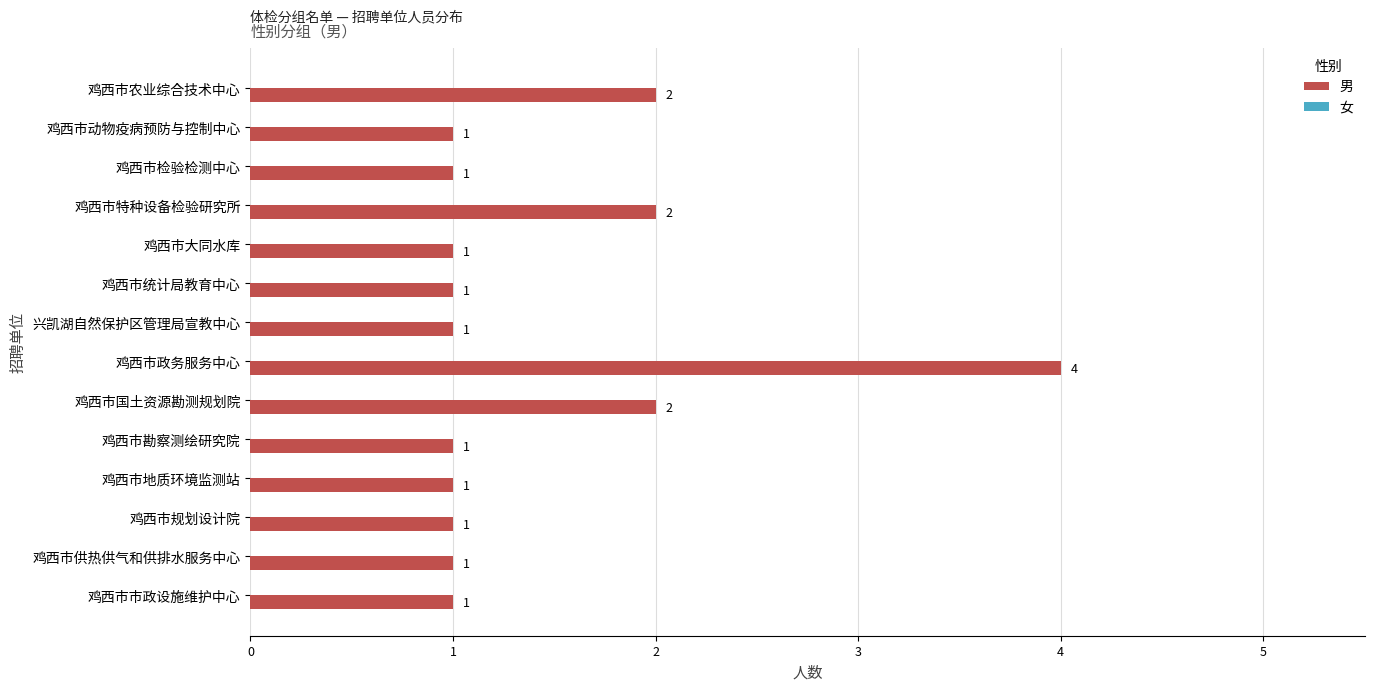

What is the label of the 10th bar from the top?

鸡西市勘察测绘研究院